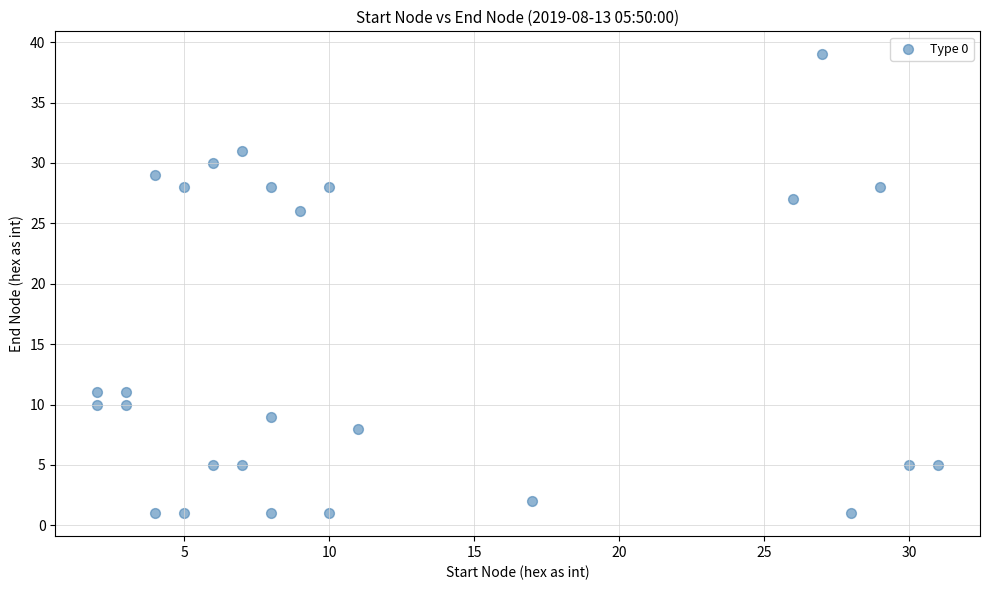

What Y value in the scatter plot is closest to 20?

26